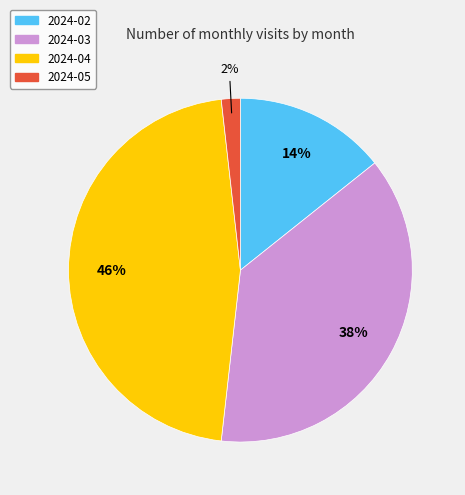

Does 2024-02 represent more than half of the total?

No